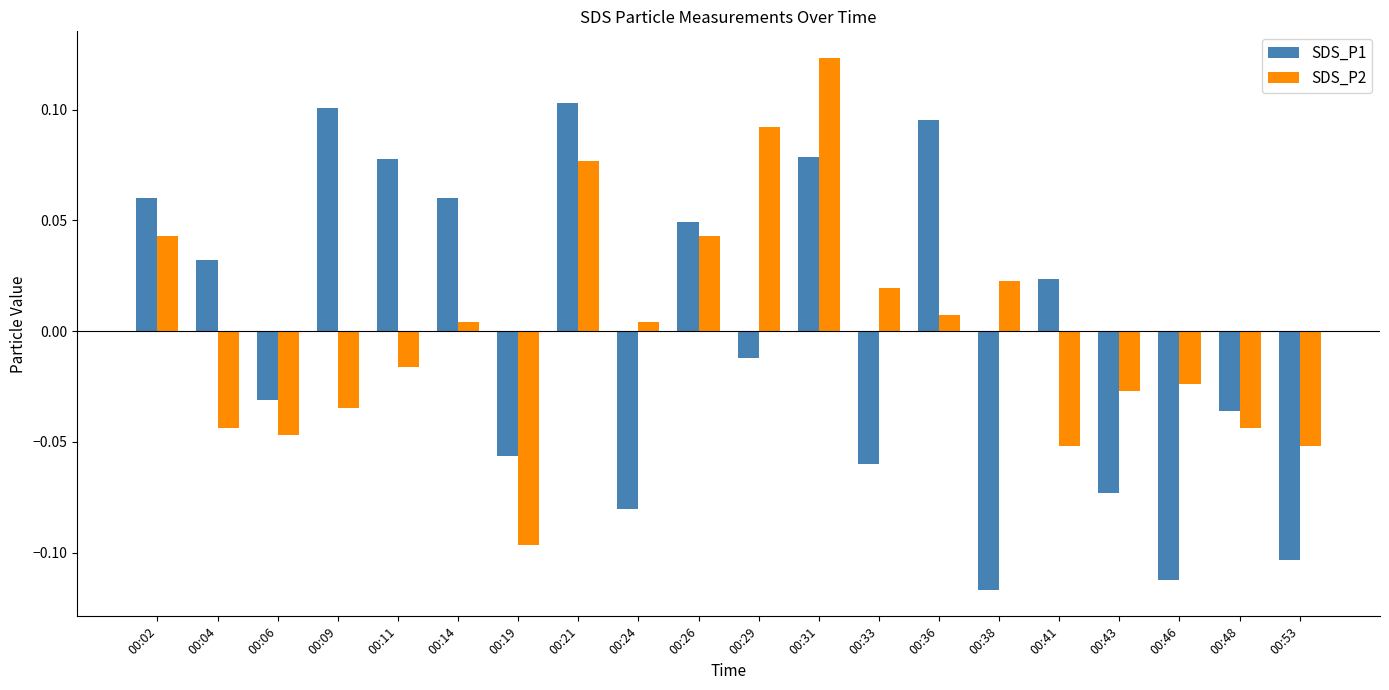

True or false: SDS_P2 has a value of 0.0 at 00:21.

False